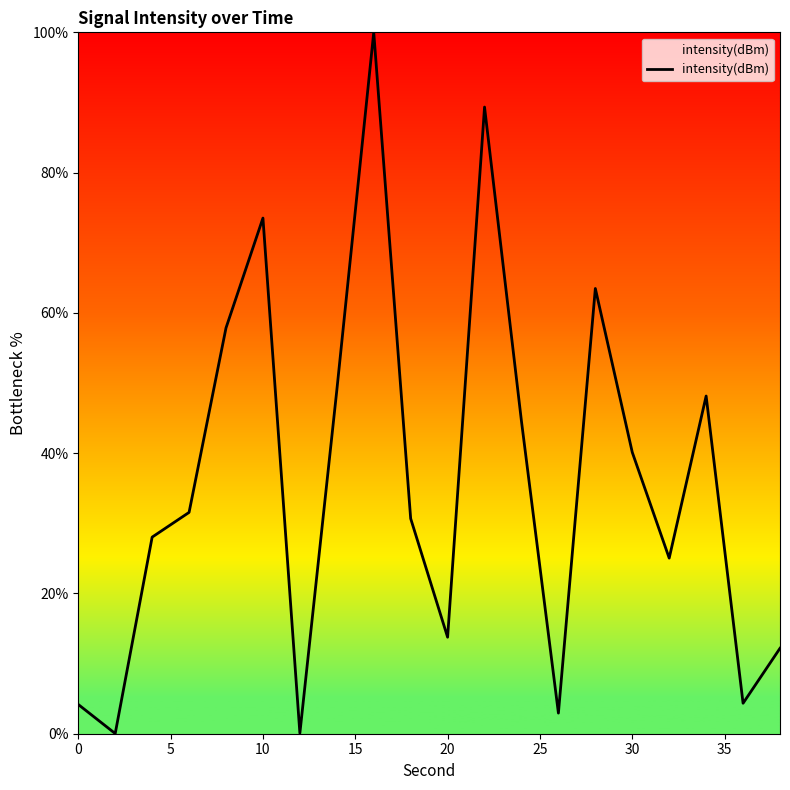

What is the greatest value displayed?

100.0